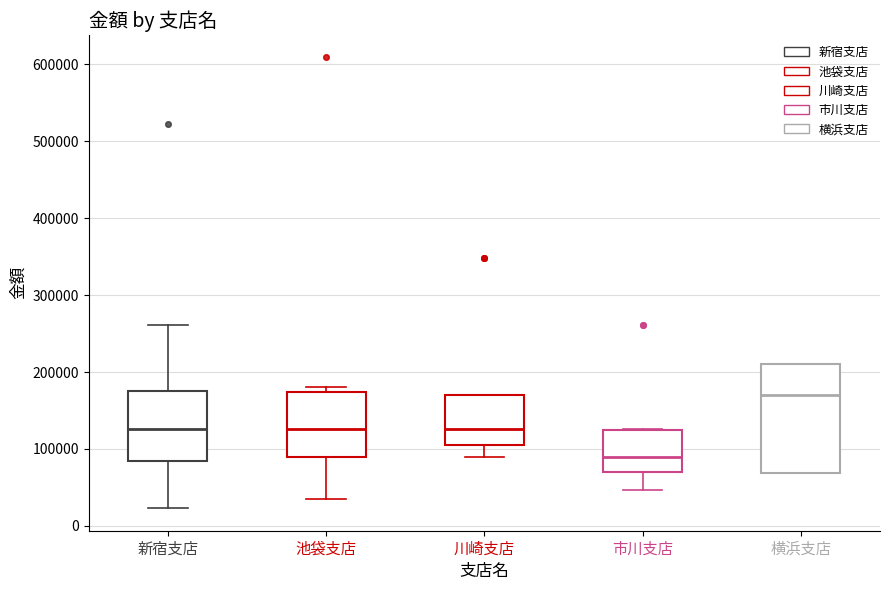

Reading left to right, read every box against the y-axis: the position of its median line, the range the box covers, and the ends of its whiskers. The values are not printed on the chart, so give them approximately, as read against the axis.

新宿支店: median 130000, box 80000 to 170000, whiskers 20000 to 260000
池袋支店: median 130000, box 90000 to 170000, whiskers 40000 to 180000
川崎支店: median 130000, box 110000 to 170000, whiskers 90000 to 170000
市川支店: median 90000, box 70000 to 120000, whiskers 50000 to 130000
横浜支店: median 170000, box 70000 to 210000, whiskers 70000 to 210000